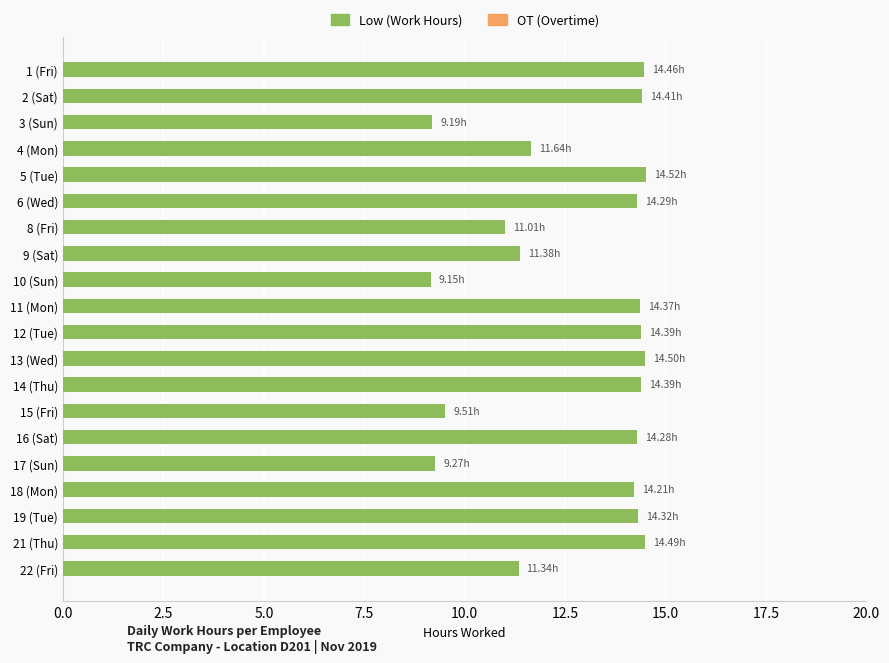

What is the sum of all values?

255.1